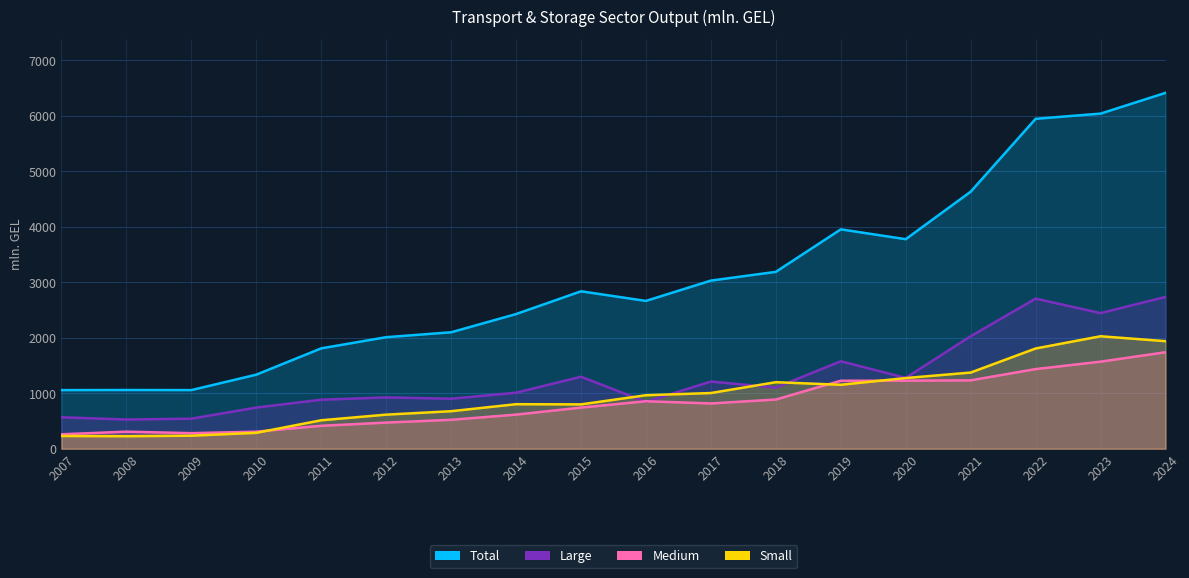

True or false: Total has a value of 2664.3 at 2016.

True